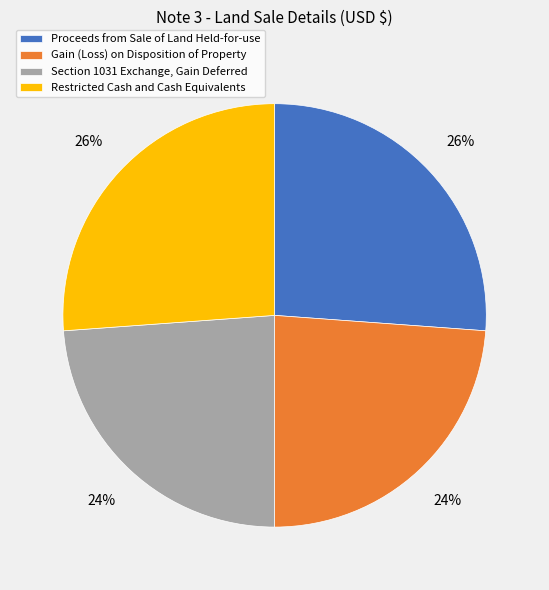

True or false: Section 1031 Exchange, Gain Deferred accounts for 24% of the total.

True